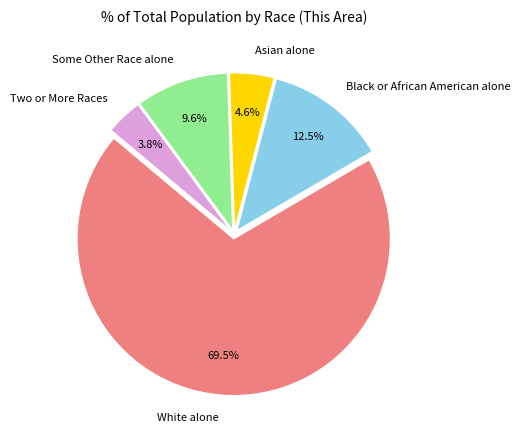

True or false: Black or African American alone accounts for 1% of the total.

False